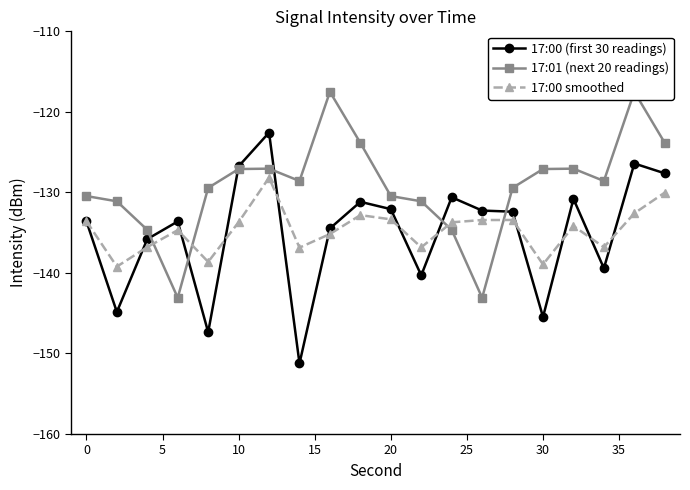

What is the minimum value for 17:00 smoothed?

-139.2